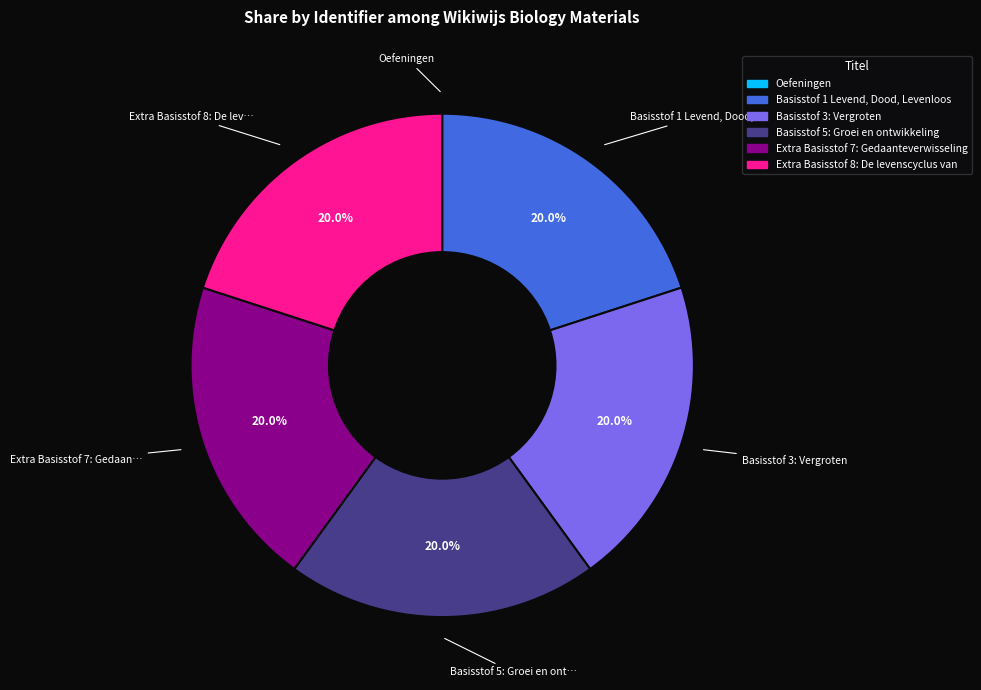

To the nearest percent, what percentage of the pie is Extra Basisstof 7: Gedaanteverwisseling?

20%